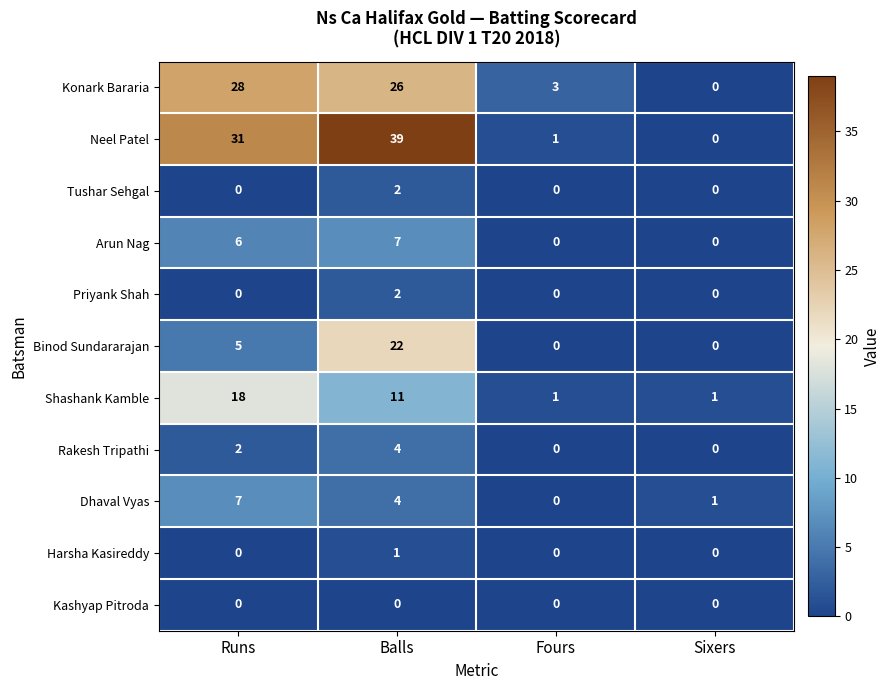

Which series has the widest spread of values?

Neel Patel